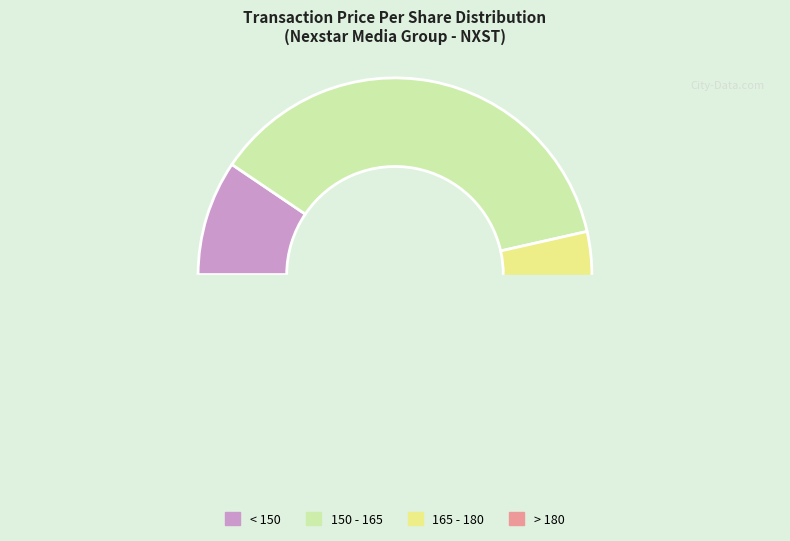

Is there a majority slice in this chart?

No